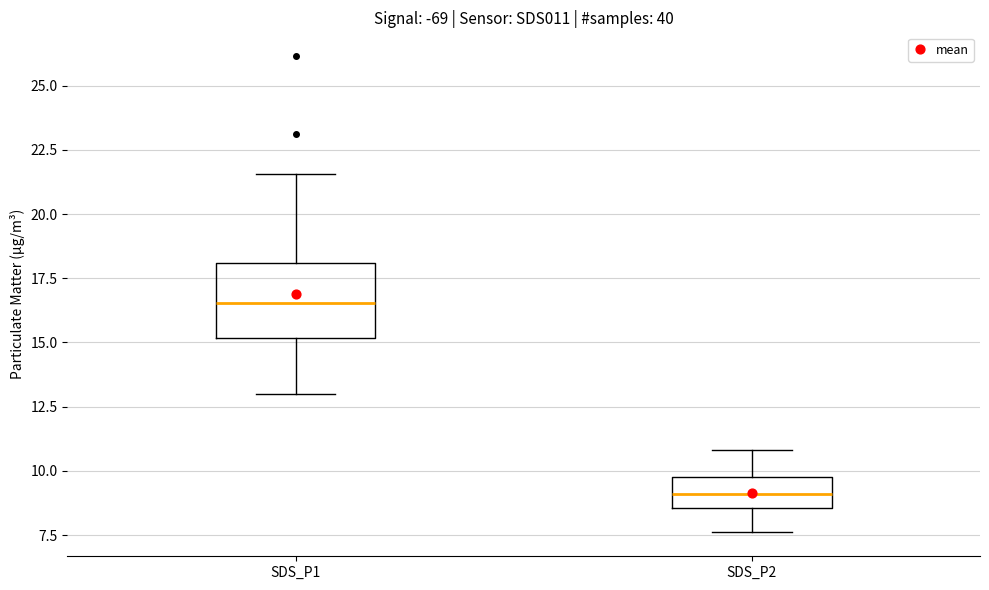

Which box's median line is the lowest?

SDS_P2